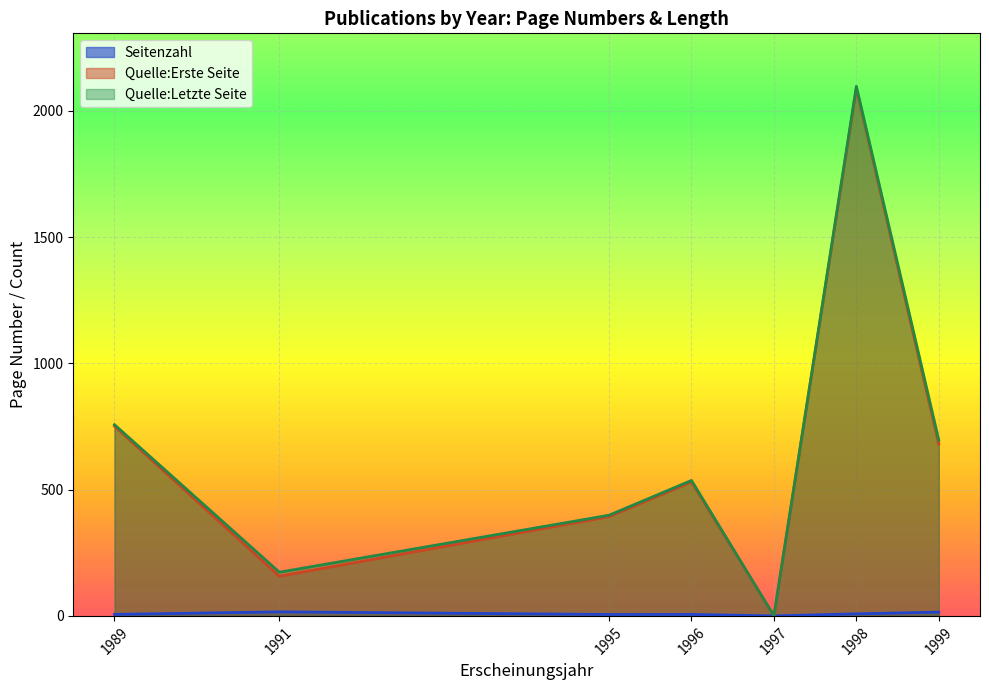

How many lines are shown in the chart?

3